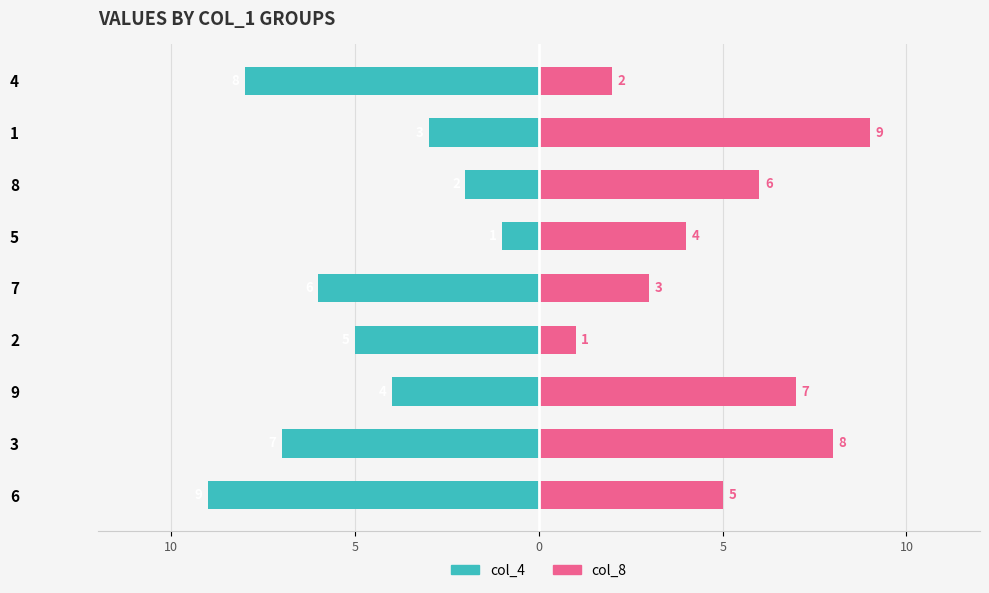

Which series has the largest total across all categories?

col_8